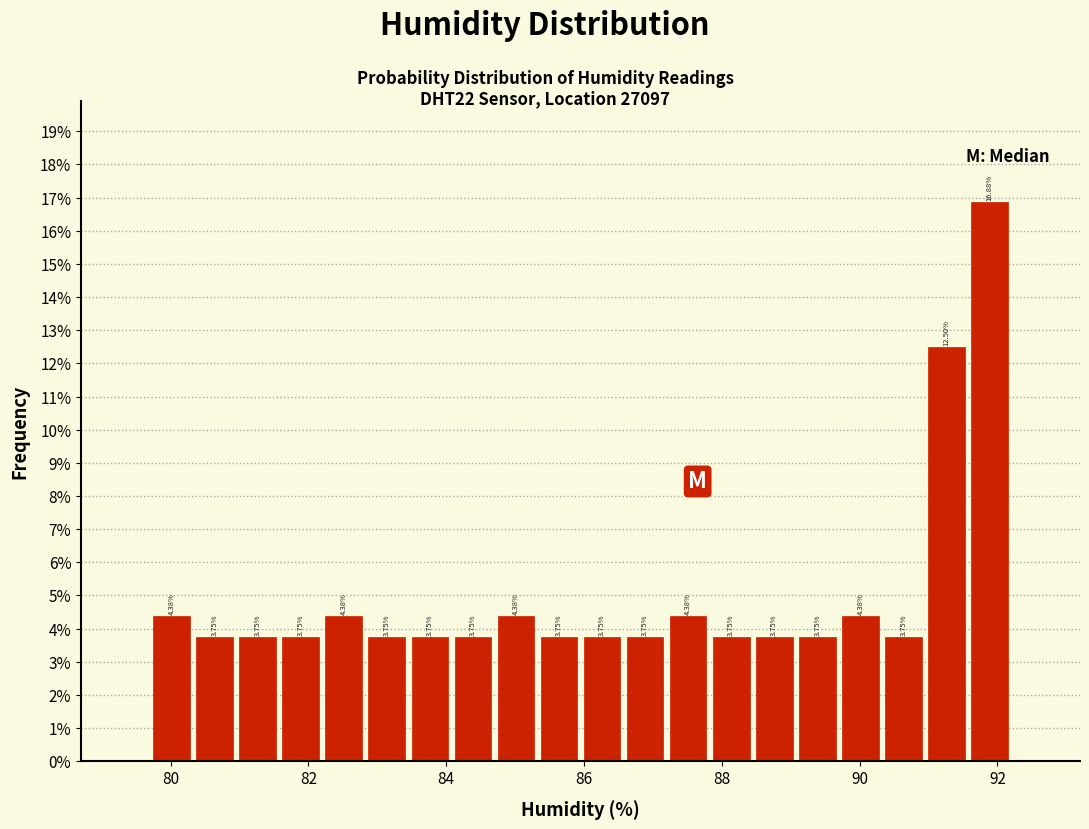

Around what value on the x-axis is the tallest bar? Give the approximate position of its centre, as read against the axis.

91.8